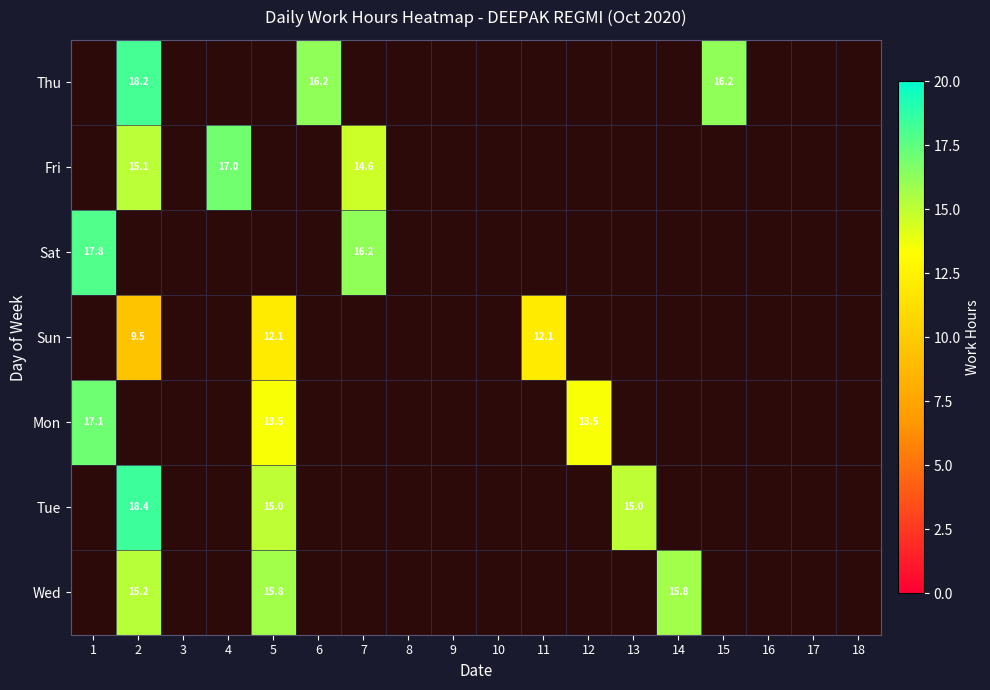

True or false: Wed has a value of 15.8 at 14.

True